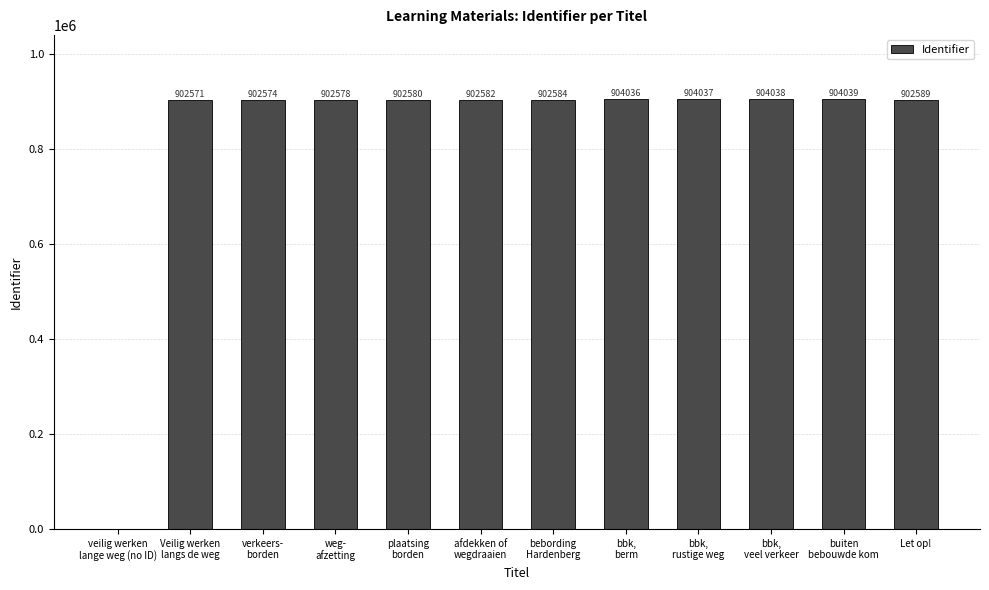

The chart shows a value of 1599280 at bbk,
rustige weg. True or false?

False